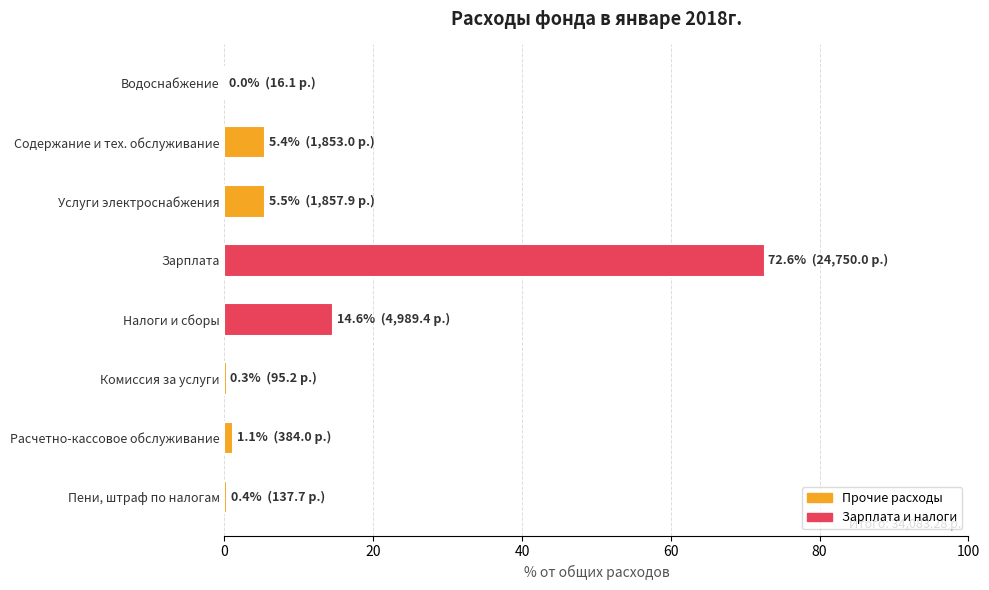

Where is the data nearest to the value 36?

Налоги и сборы